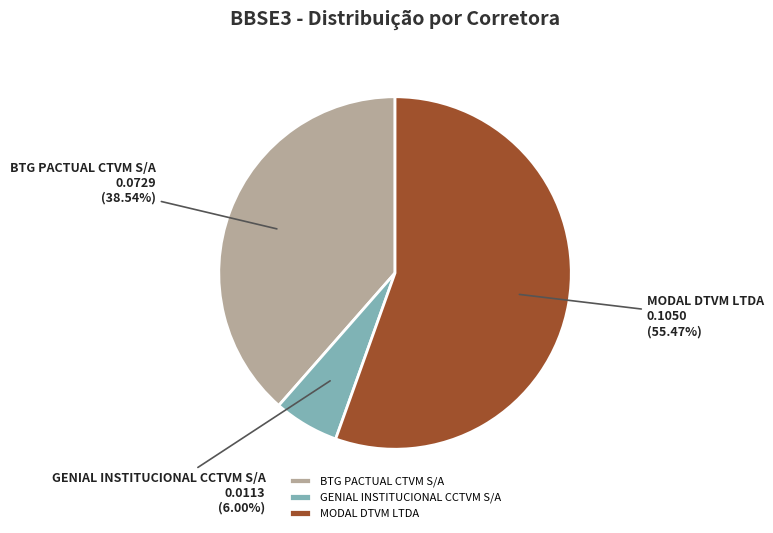

Does any single category account for the majority?

Yes